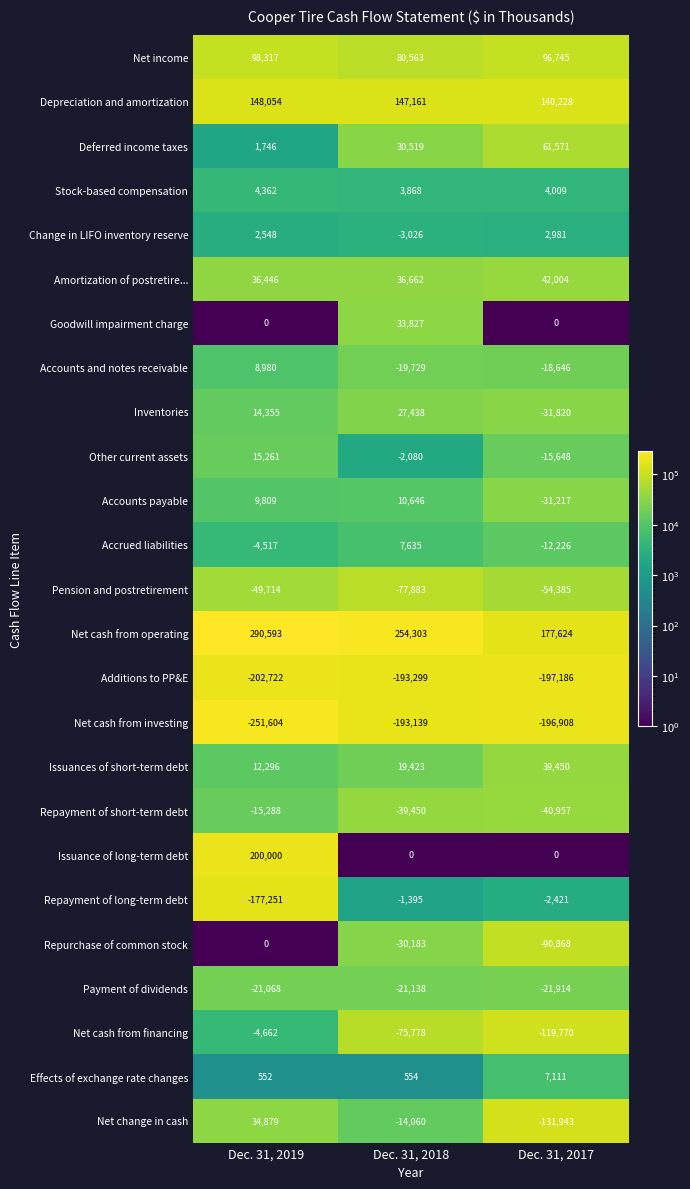

The value of Repayment of short-term debt at Dec. 31, 2017 is -53954. True or false?

False